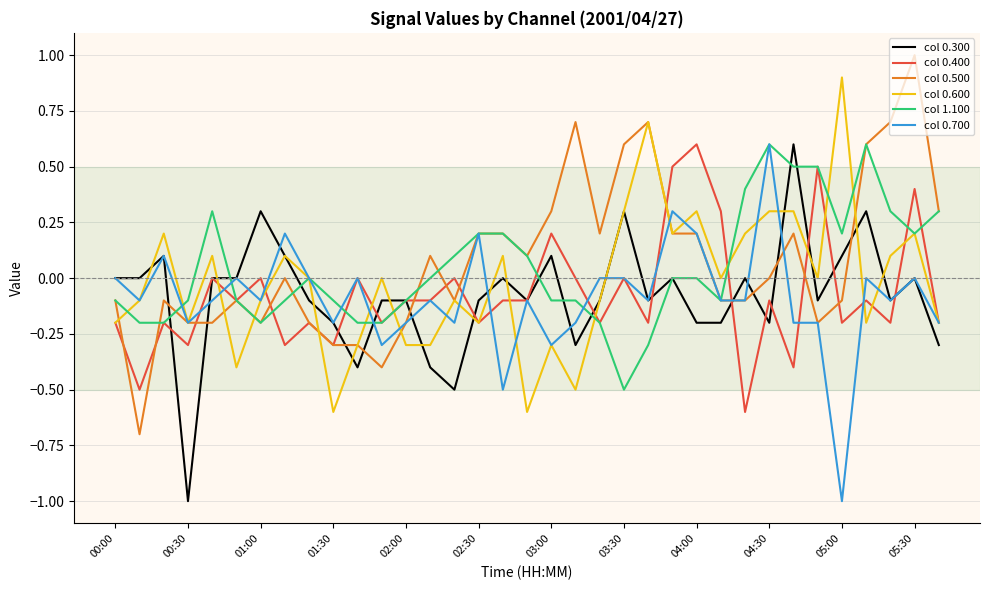

What is the minimum value for col 0.300?

-1.0